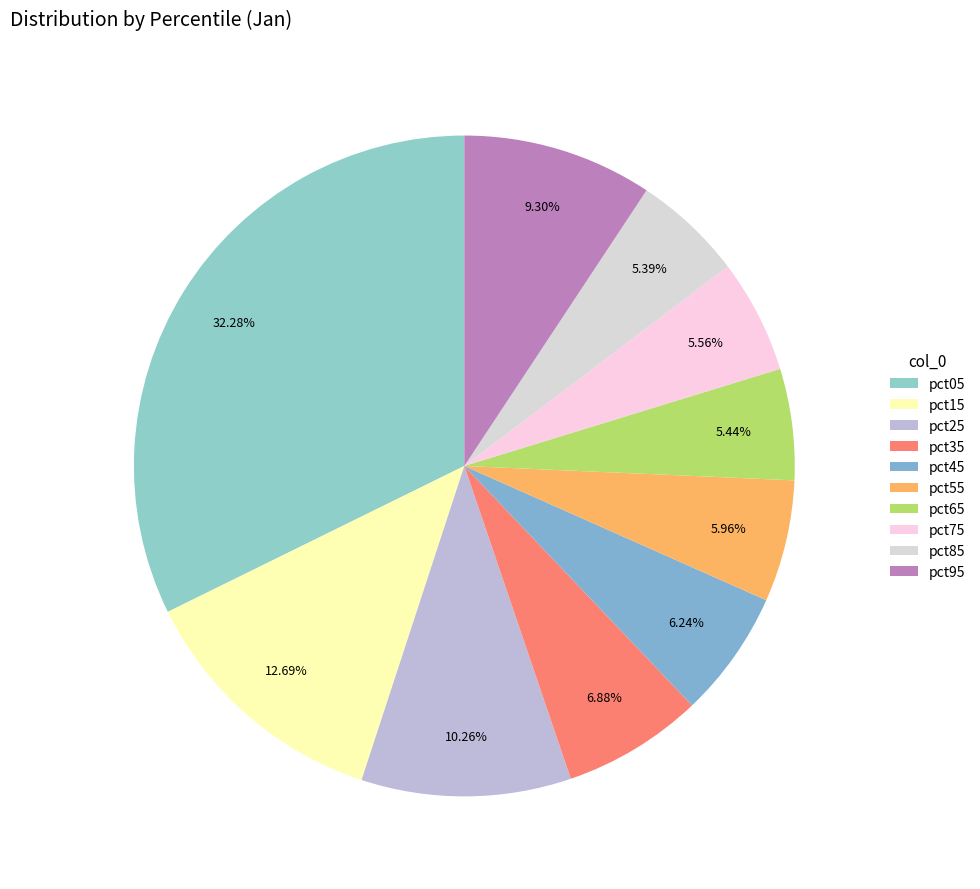

To the nearest percent, what is the difference between the largest and smallest slice percentages?

27%